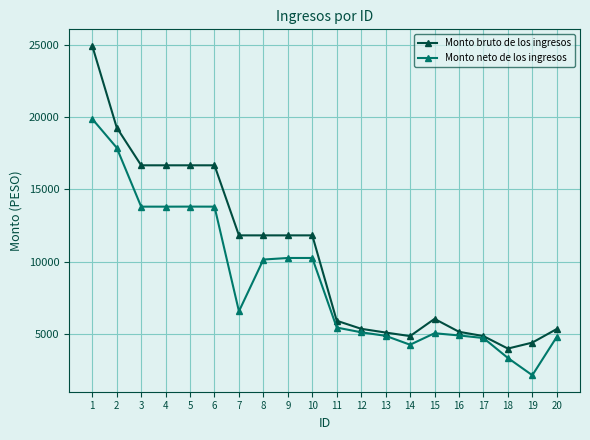

Is this an area chart (filled region under the line)?

No